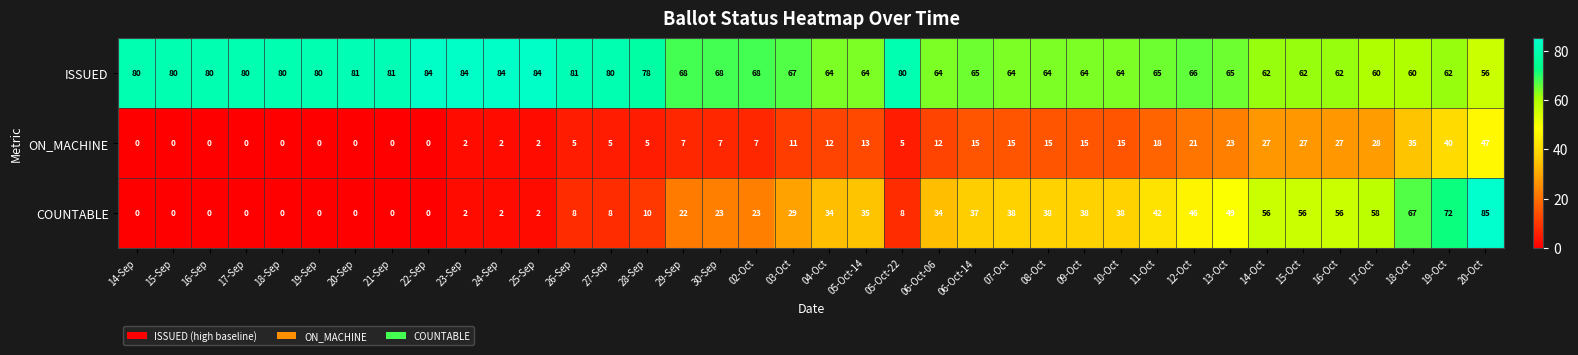

Rank the series by their maximum value, from highest to lowest.

COUNTABLE, ISSUED, ON_MACHINE